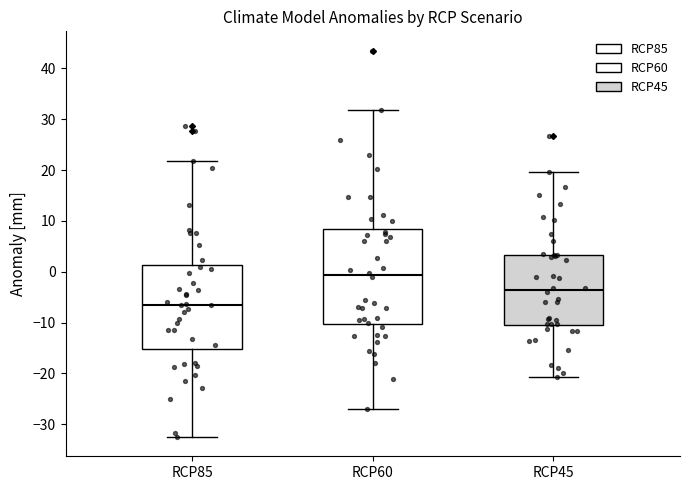

Which box's median line is the highest?

RCP60